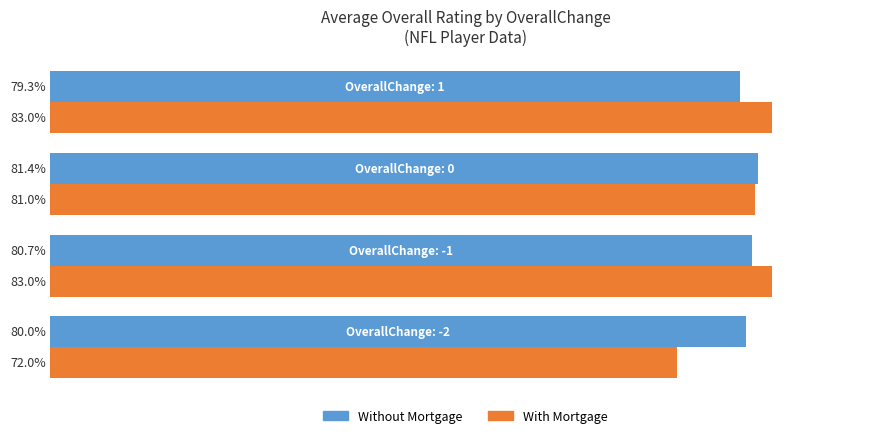

List the series in order of their peak value, lowest first.

Without Mortgage, With Mortgage